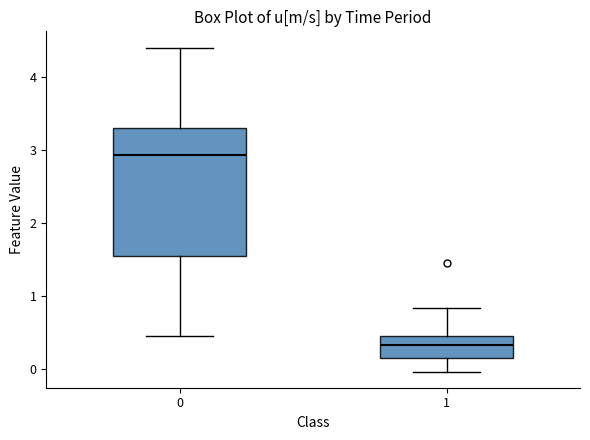

Reading left to right, transcribe this box plot: for each box, give where its median line is, the range the box spans, and where its two whiskers end, as read against the y-axis. The values are not printed on the chart, so give them approximately, as read against the axis.

0: median 2.9, box 1.6 to 3.3, whiskers 0.4 to 4.4
1: median 0.3, box 0.1 to 0.4, whiskers 0.0 to 0.8